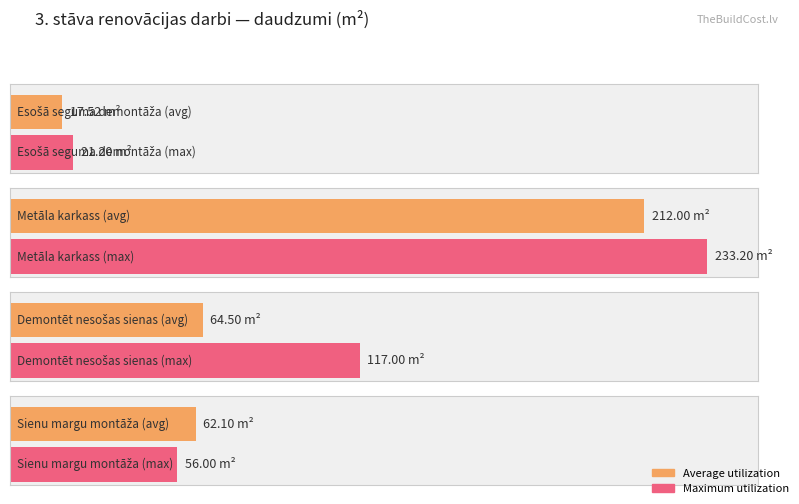

Which series has the largest range (max minus min)?

Maximum utilization